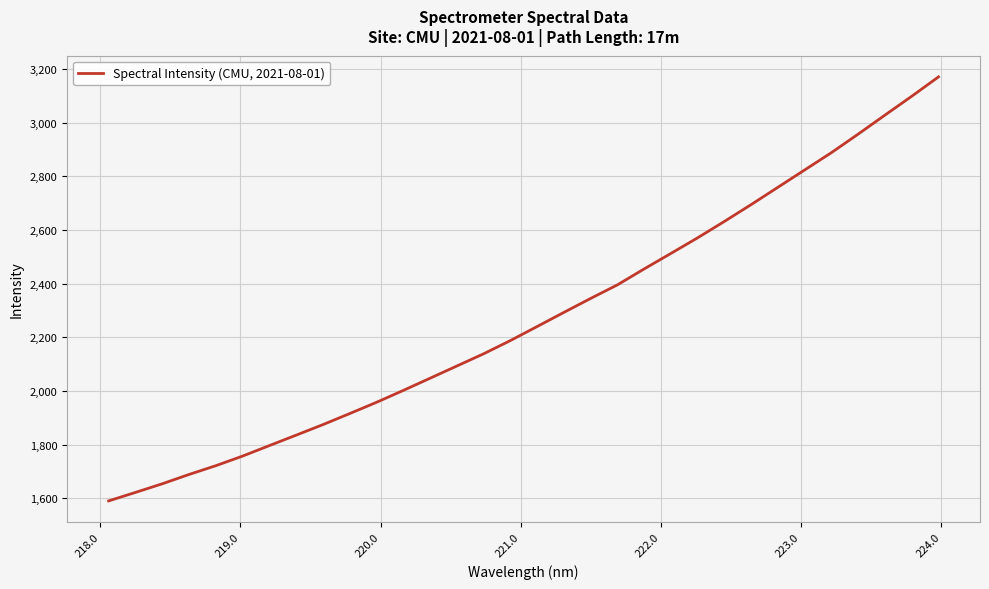

What is the maximum value shown in the chart?

3171.2